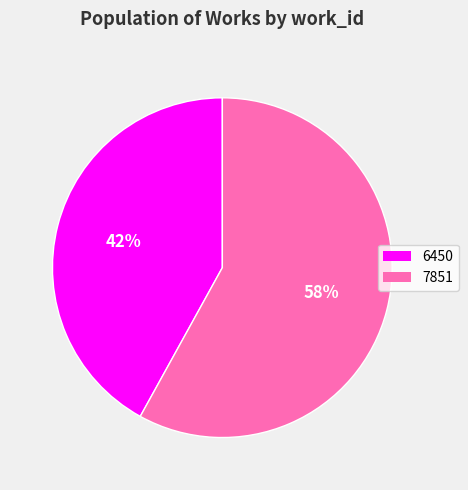

What is the smallest slice in the pie chart?

6450